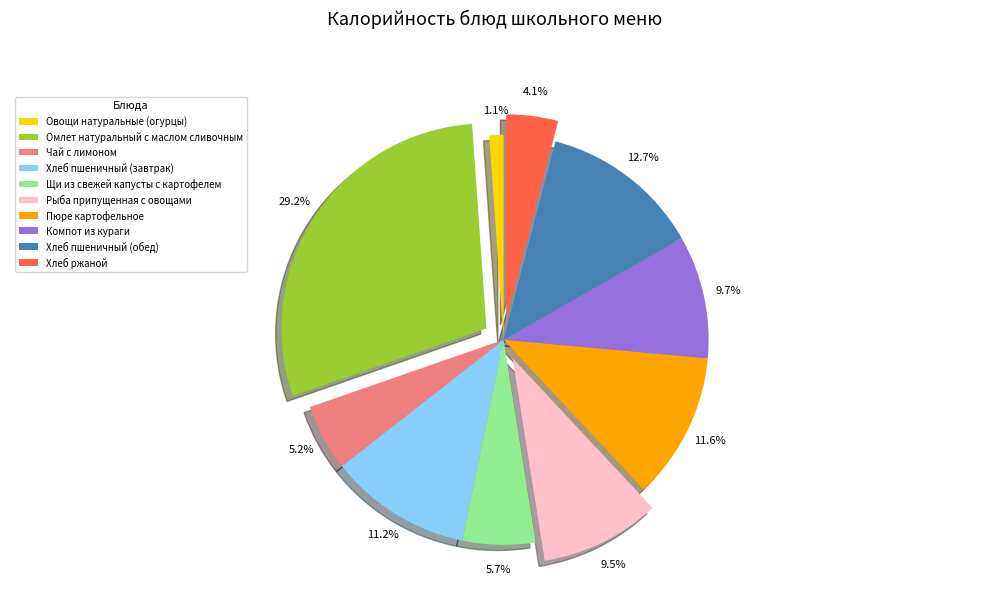

Combined, do Хлеб ржаной and Пюре картофельное account for over 50%?

No